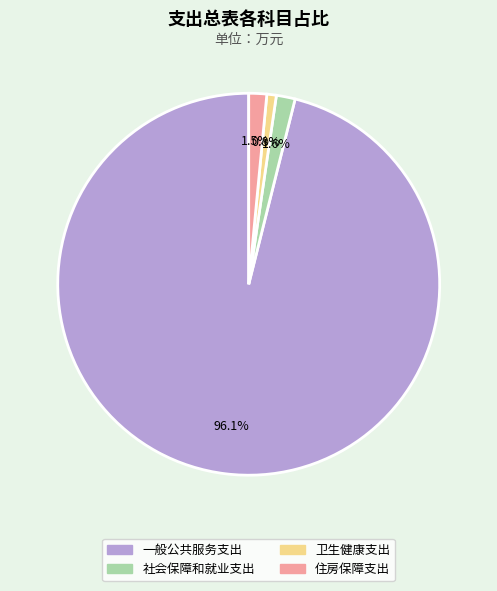

Which category has the smallest portion of the pie?

卫生健康支出